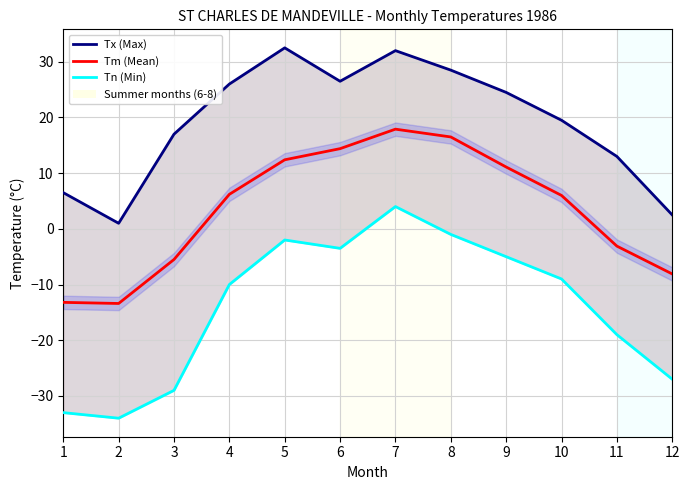

Which series has the largest total across all categories?

Tx (Max)